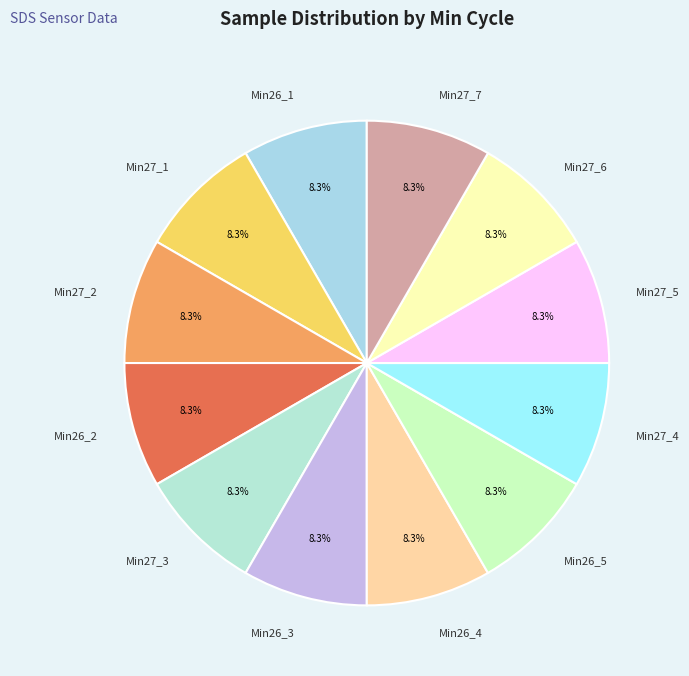

Is there any slice that represents more than half of the pie?

No